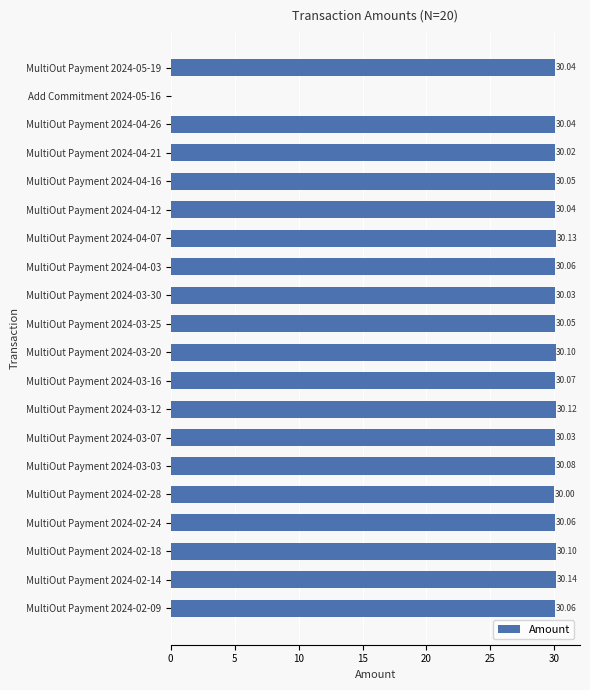

Which has a higher value, MultiOut Payment 2024-03-20 or MultiOut Payment 2024-04-26?

MultiOut Payment 2024-03-20